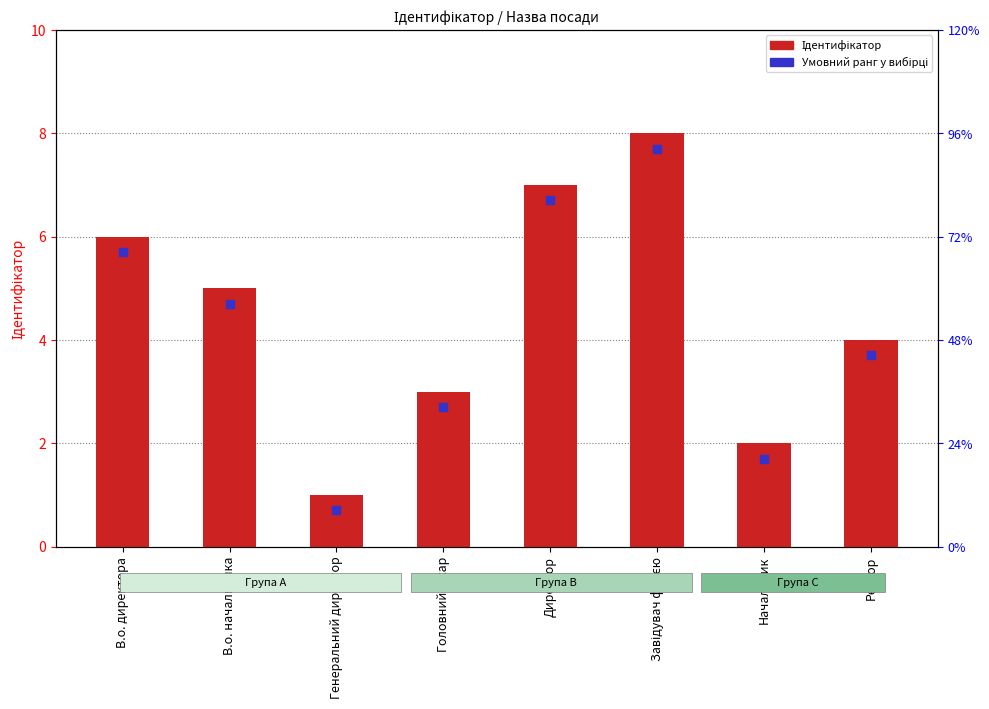

Which label corresponds to the smallest value in the chart?

Генеральний директор